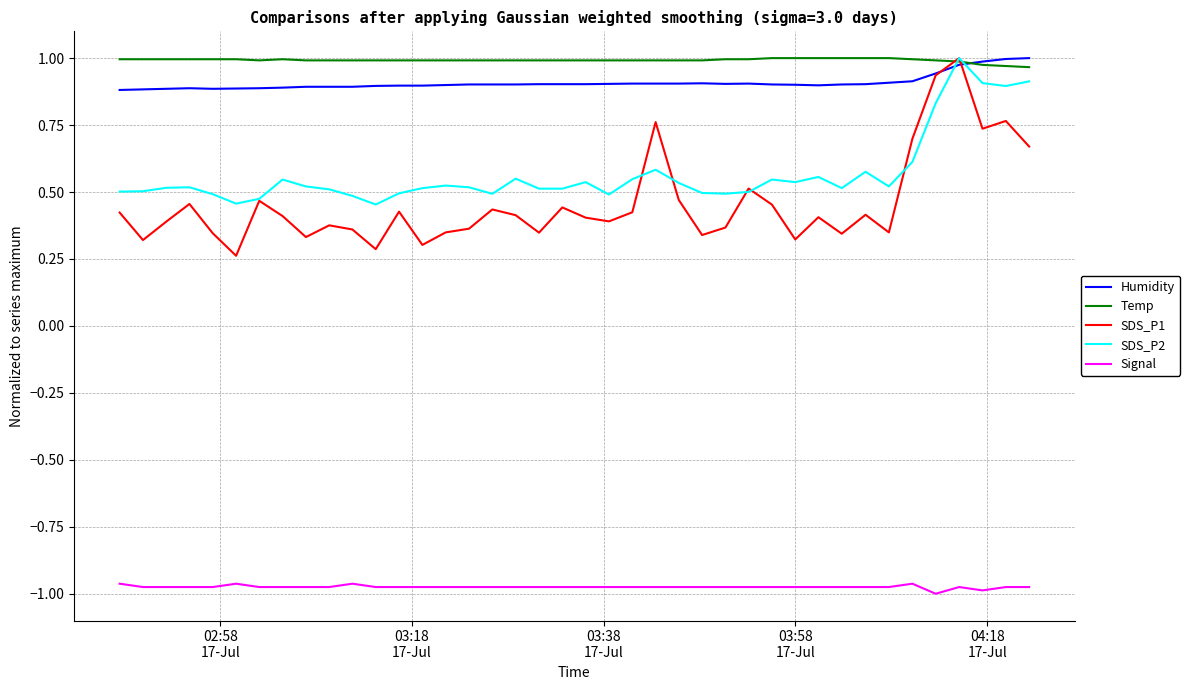

Which series has the largest range (max minus min)?

SDS_P1